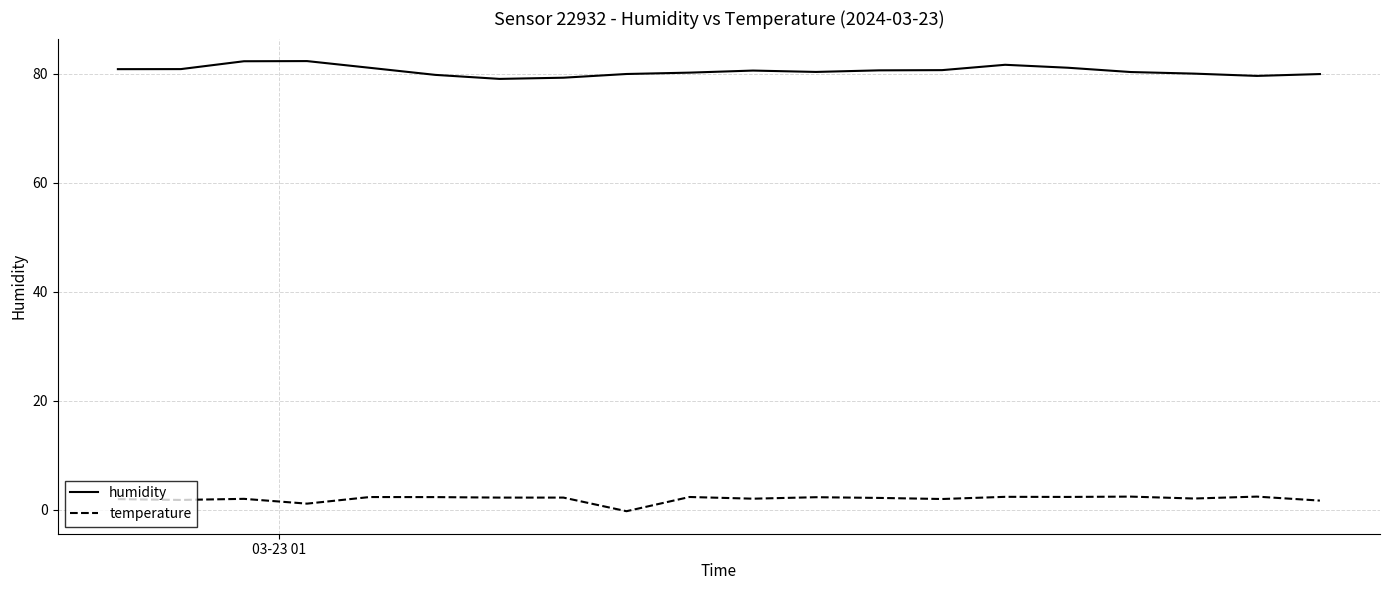

What is the average value of the humidity series?

80.6